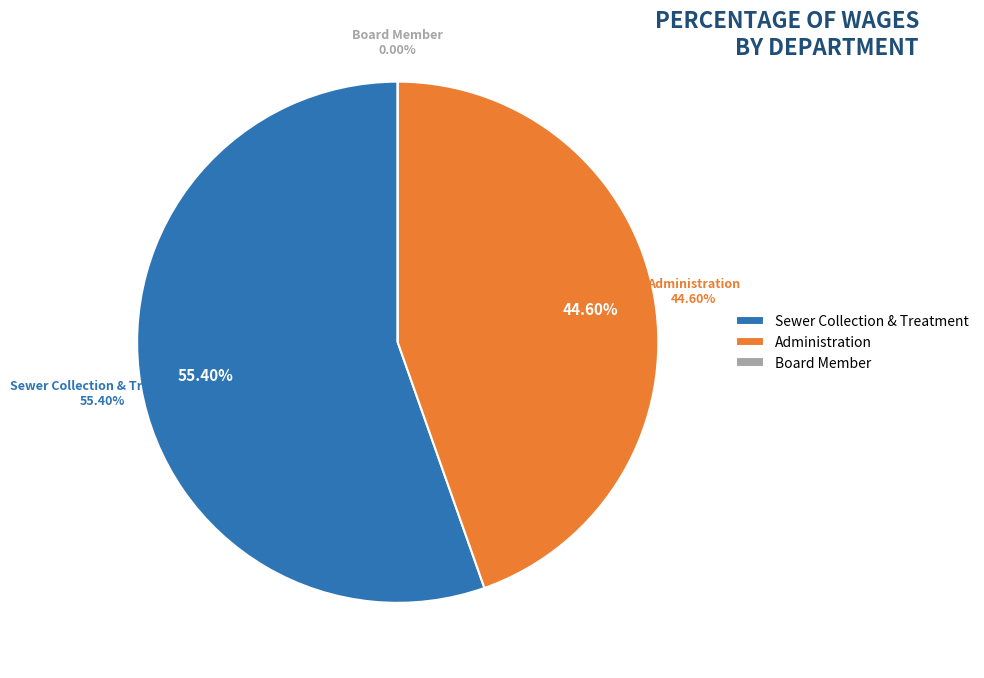

The Administration slice represents 45% of the pie. True or false?

True